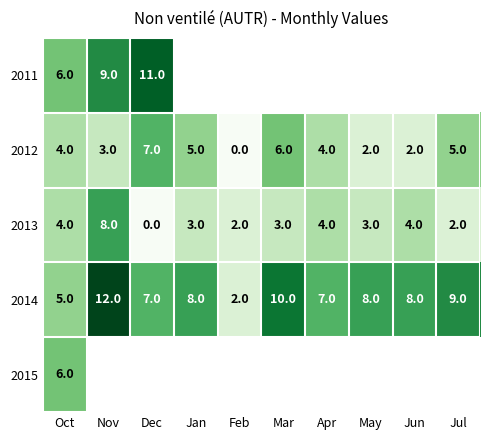

True or false: 2013 has a value of 5 at Nov.

False